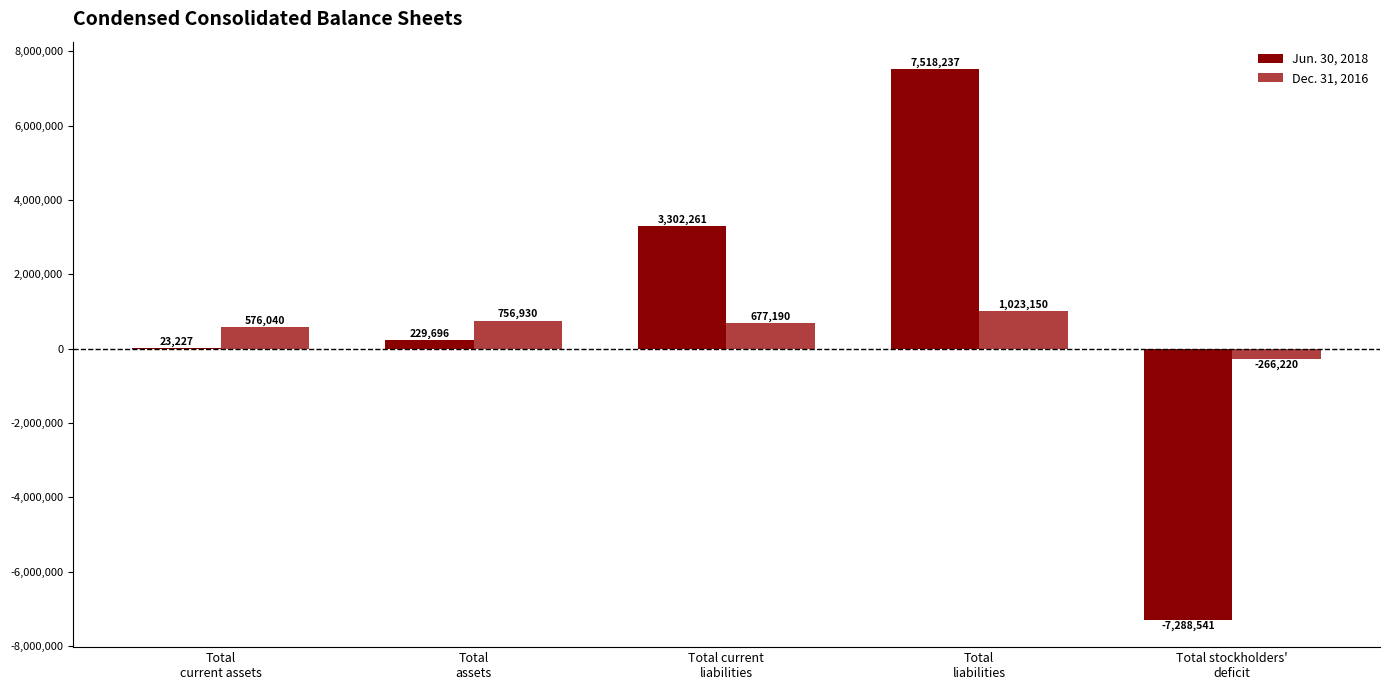

What is the total value across all series at Total current
liabilities?

3979451